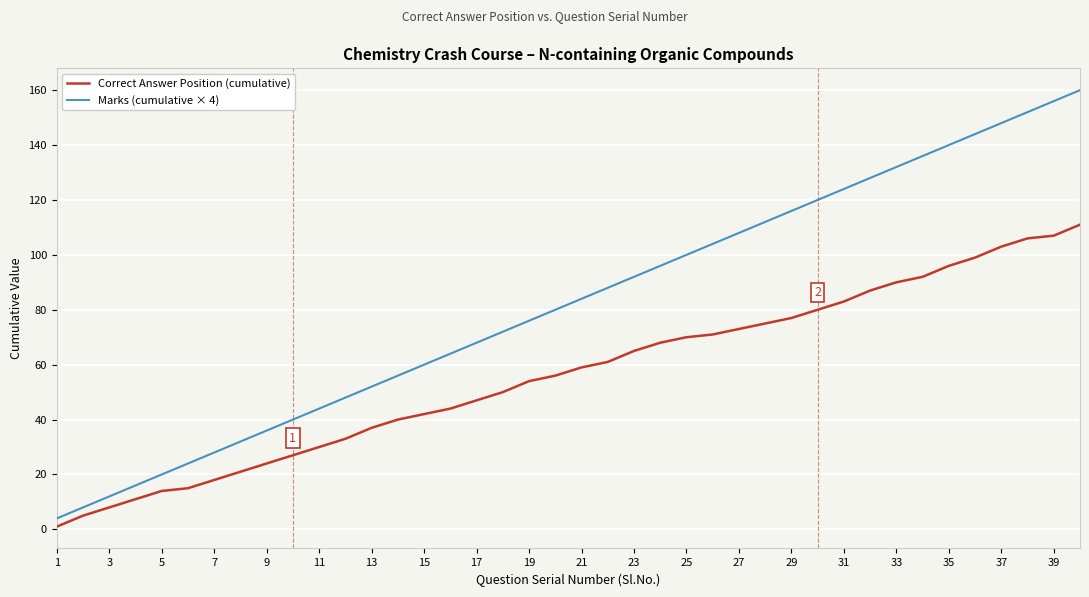

What is the average value of the Correct Answer Position (cumulative) series?

56